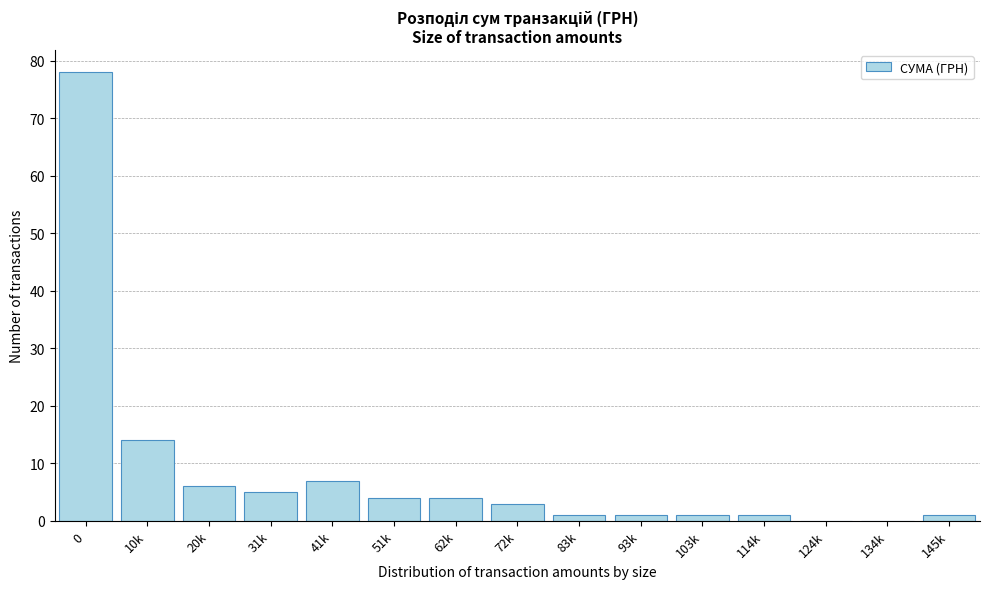

Reading right to left, transcribe all the data shown in this chart.

145k=1	134k=0	124k=0	114k=1	103k=1	93k=1	83k=1	72k=3	62k=4	51k=4	41k=7	31k=5	20k=6	10k=14	0=78